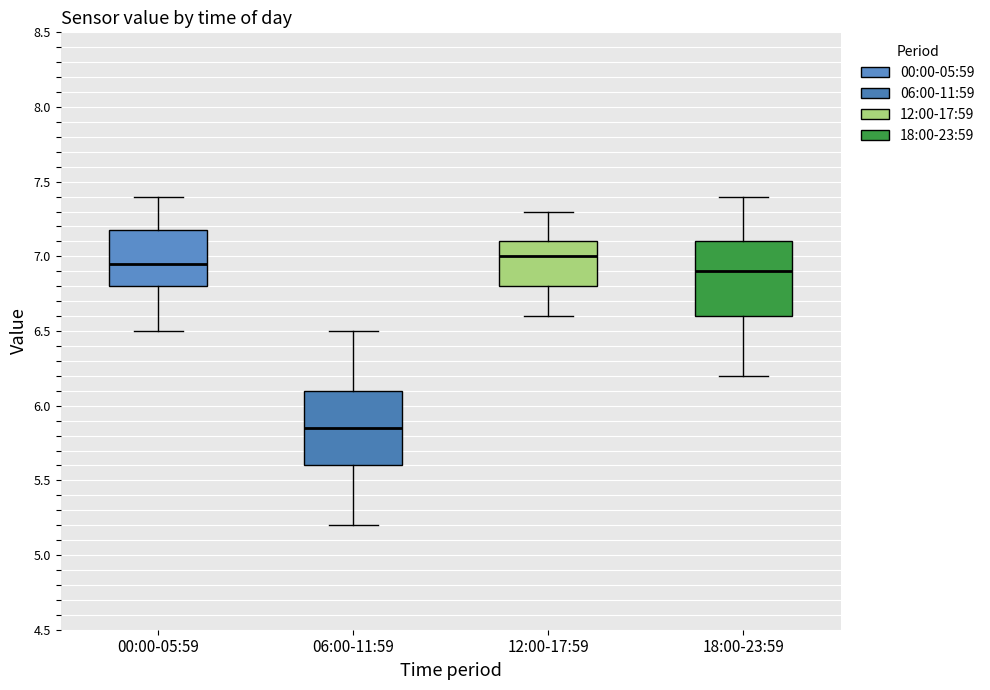

Reading left to right, read every box against the y-axis: the position of its median line, the range the box covers, and the ends of its whiskers. The values are not printed on the chart, so give them approximately, as read against the axis.

00:00-05:59: median 6.95, box 6.80 to 7.20, whiskers 6.50 to 7.40
06:00-11:59: median 5.85, box 5.60 to 6.10, whiskers 5.20 to 6.50
12:00-17:59: median 7.00, box 6.80 to 7.10, whiskers 6.60 to 7.30
18:00-23:59: median 6.90, box 6.60 to 7.10, whiskers 6.20 to 7.40